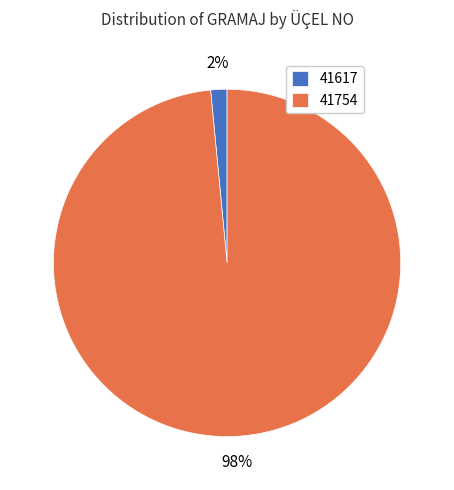

The 41617 slice represents 2% of the pie. True or false?

True